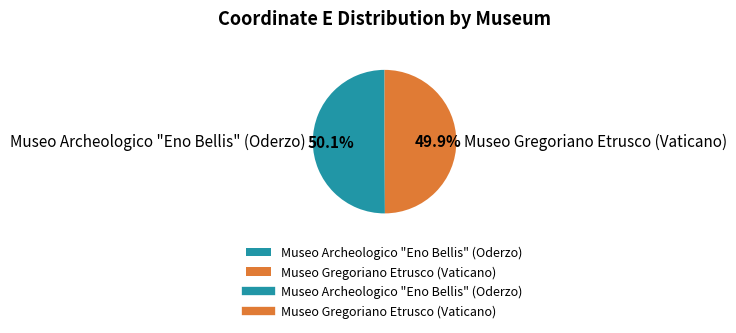

How many slices are in this pie chart?

2